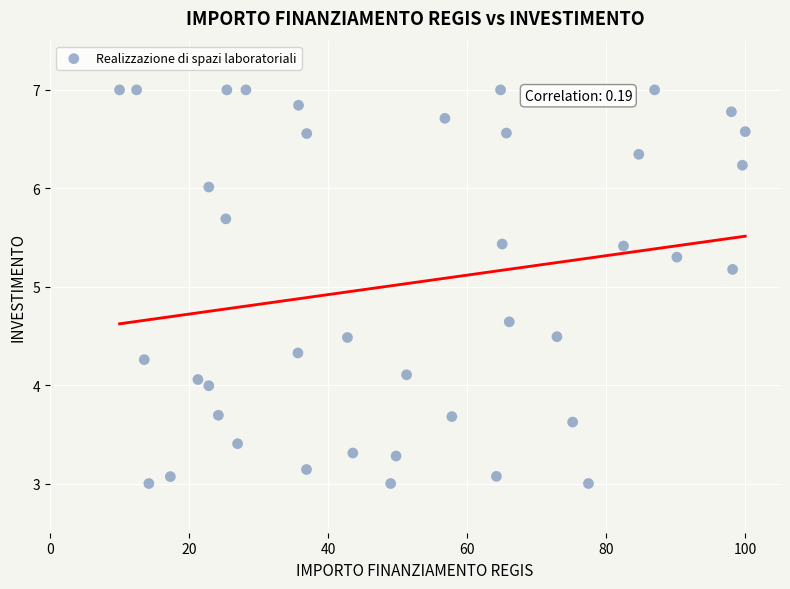

What is the range of X values (max minus min)?

90.0